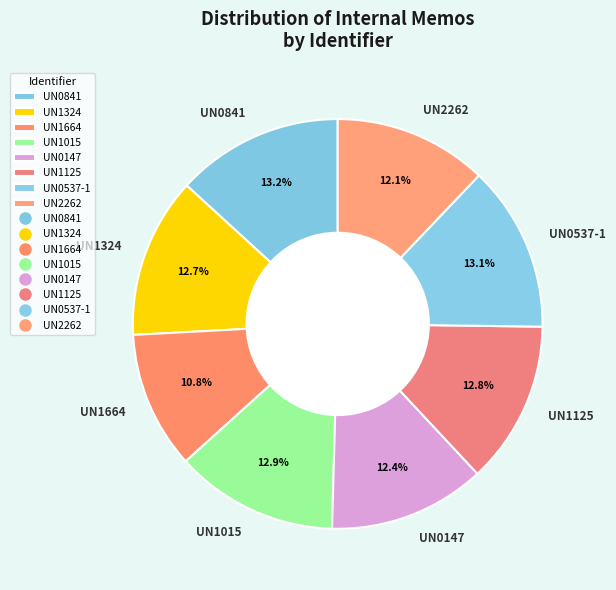

Does UN2262 represent more than half of the total?

No